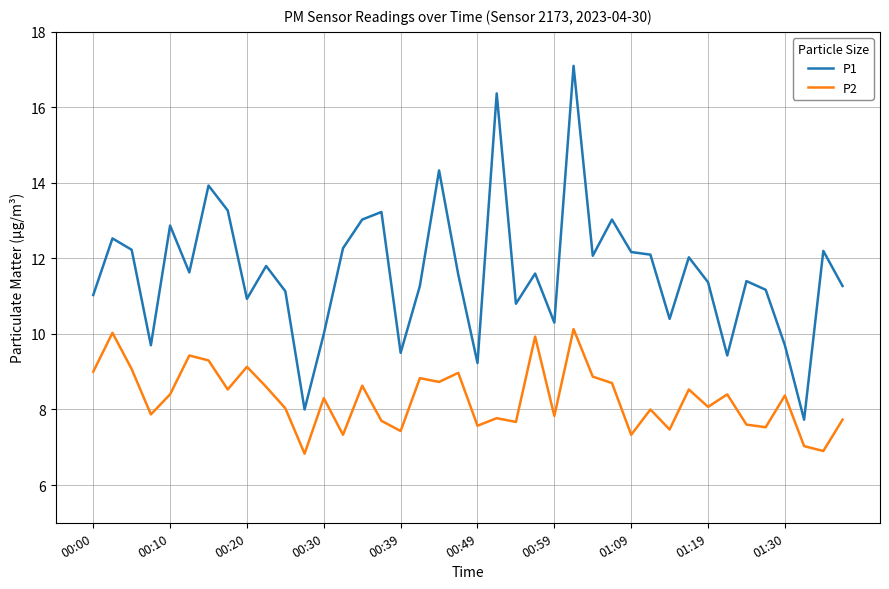

Which series has the largest range (max minus min)?

P1